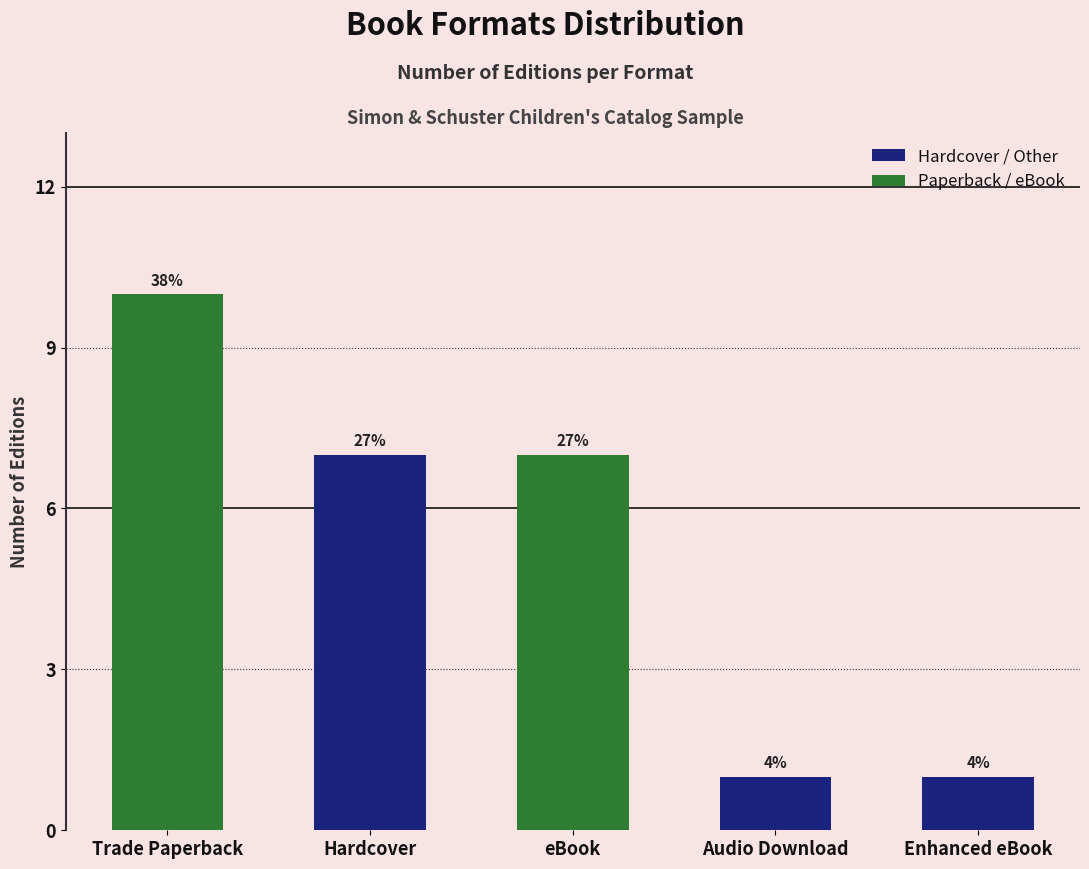

How many bars are there in total?

5